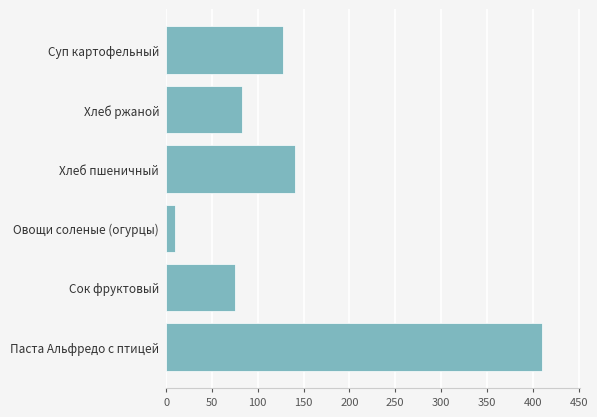

How many data points are less than 127?

3